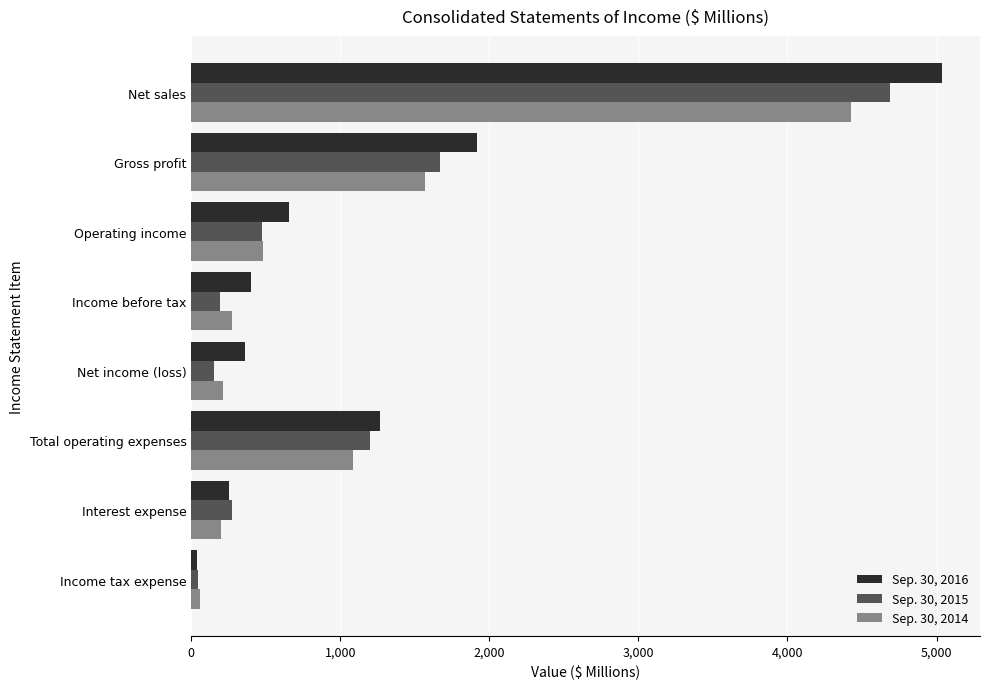

What is the greatest value displayed?

5039.7